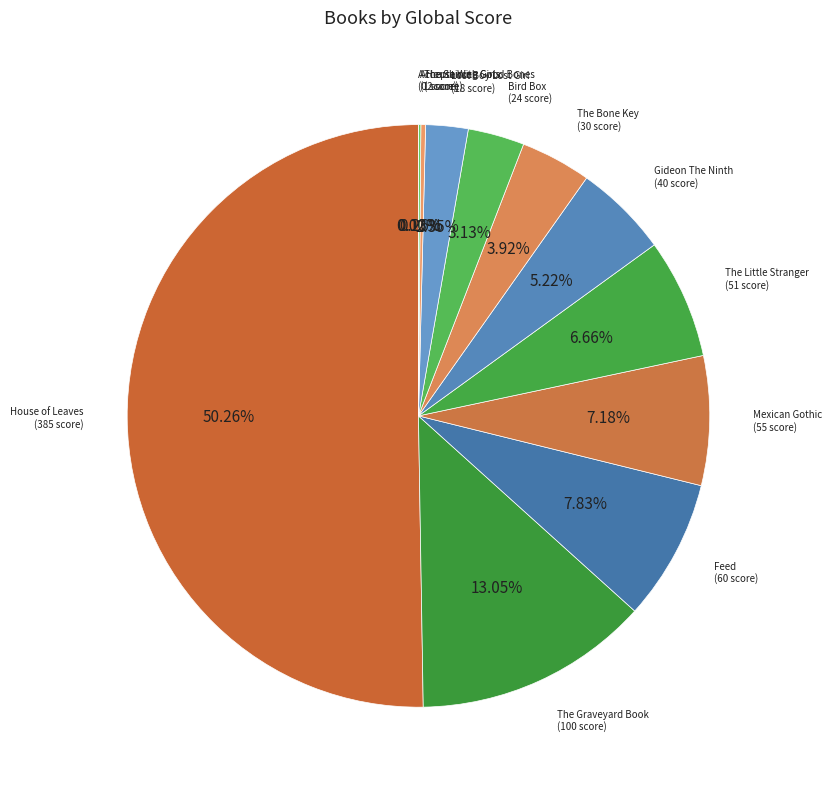

Does any single category account for the majority?

Yes